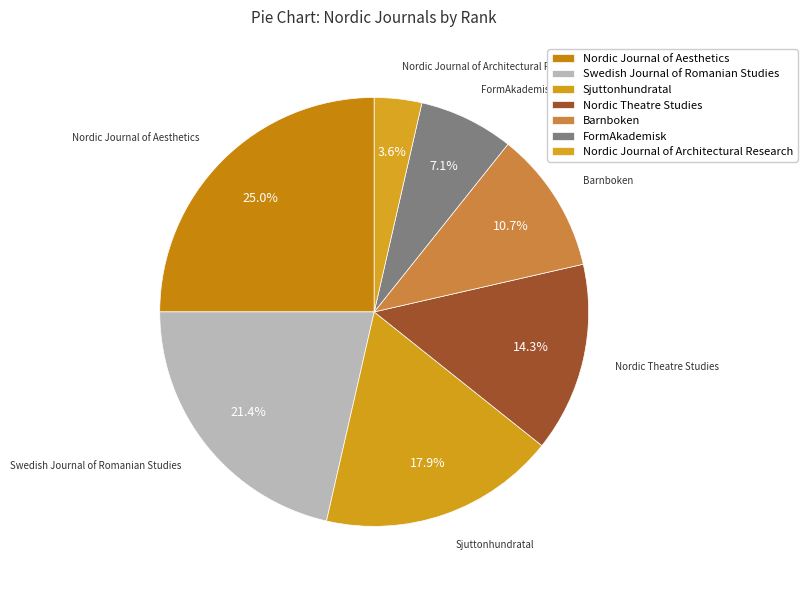

What is the largest slice in the pie chart?

Nordic Journal of Aesthetics